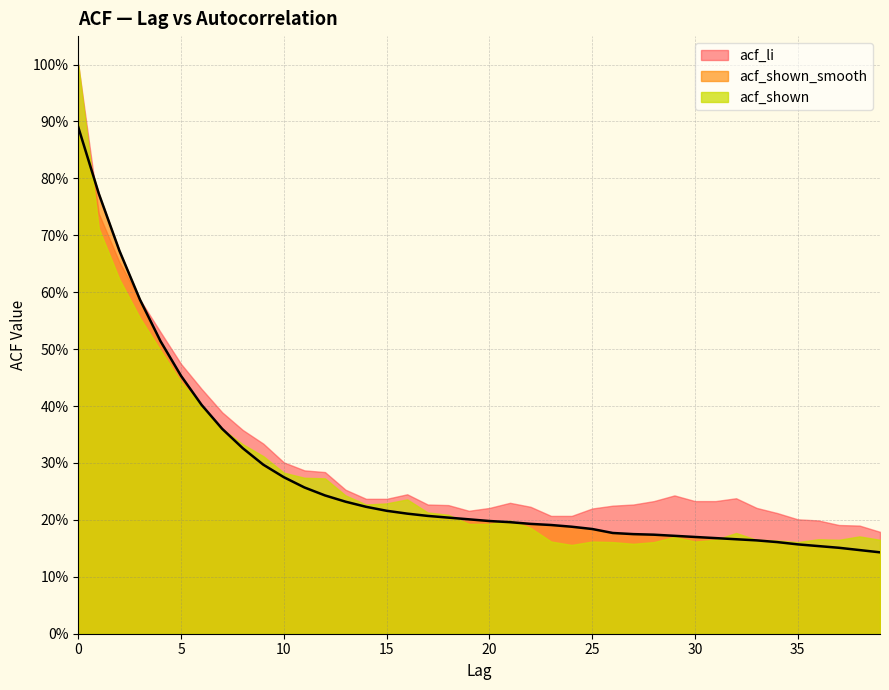

At how many categories does at least one series exceed 0?

40